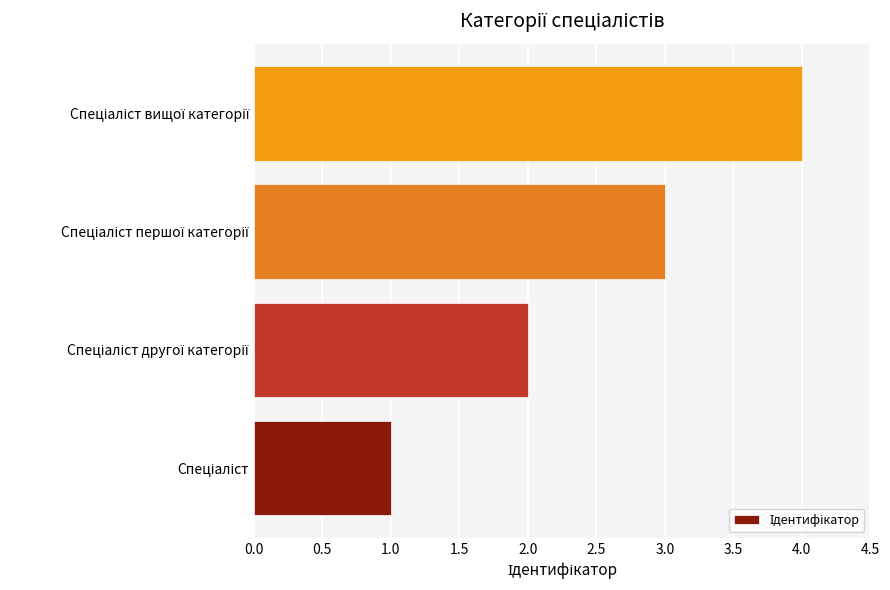

How many distinct data groups are displayed?

1